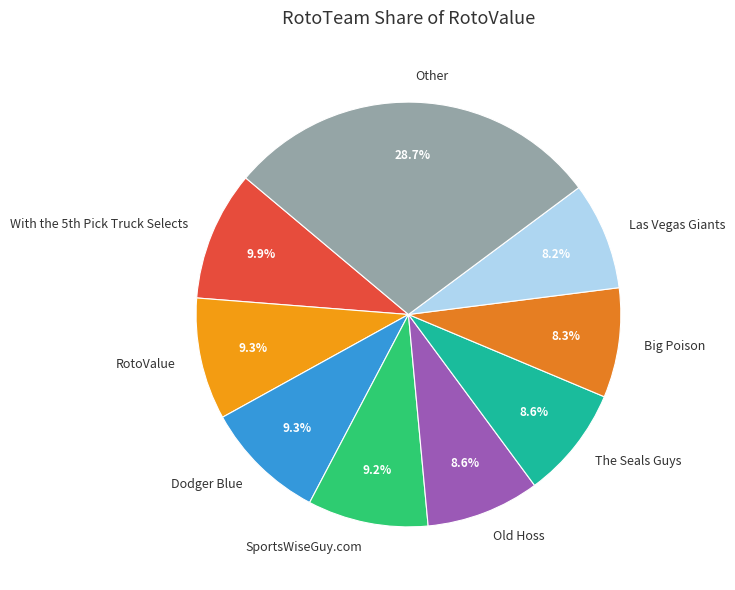

Which slice is the largest?

Other